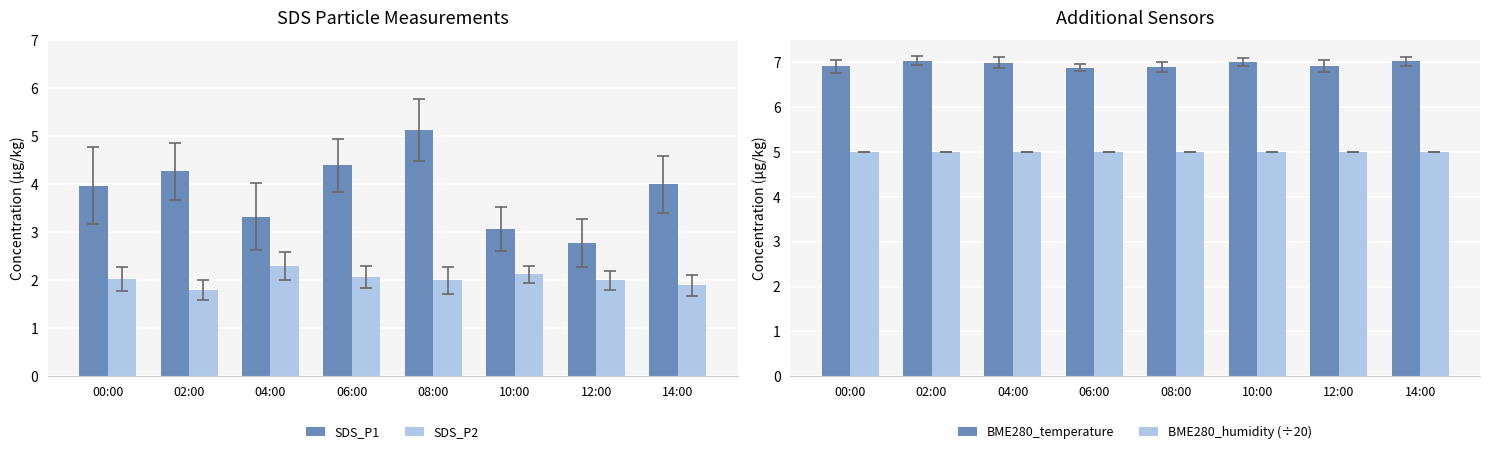

At which label does SDS_P1 reach its peak?

08:00